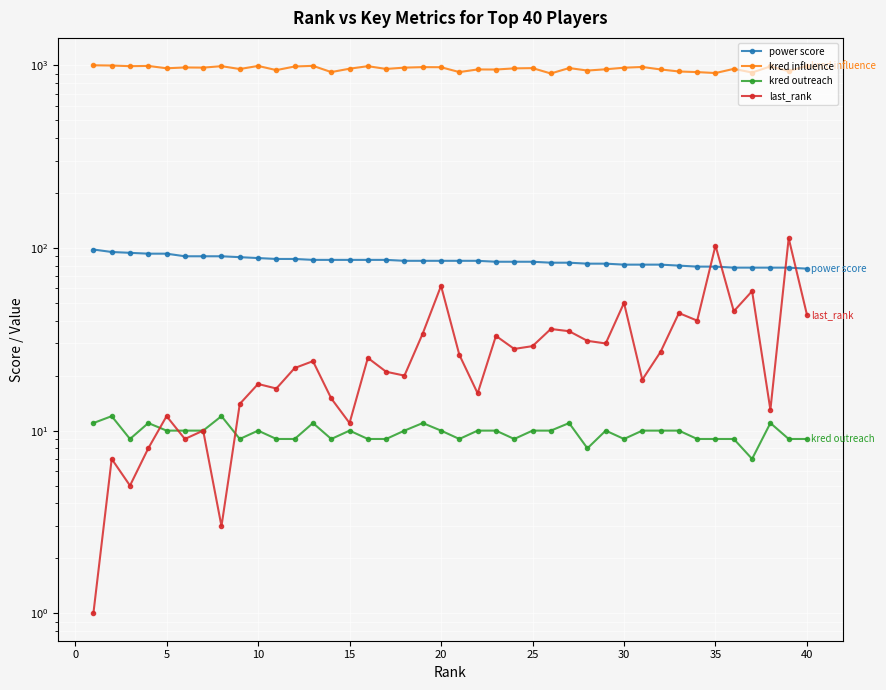

Does the chart display data point markers on the line(s)?

Yes